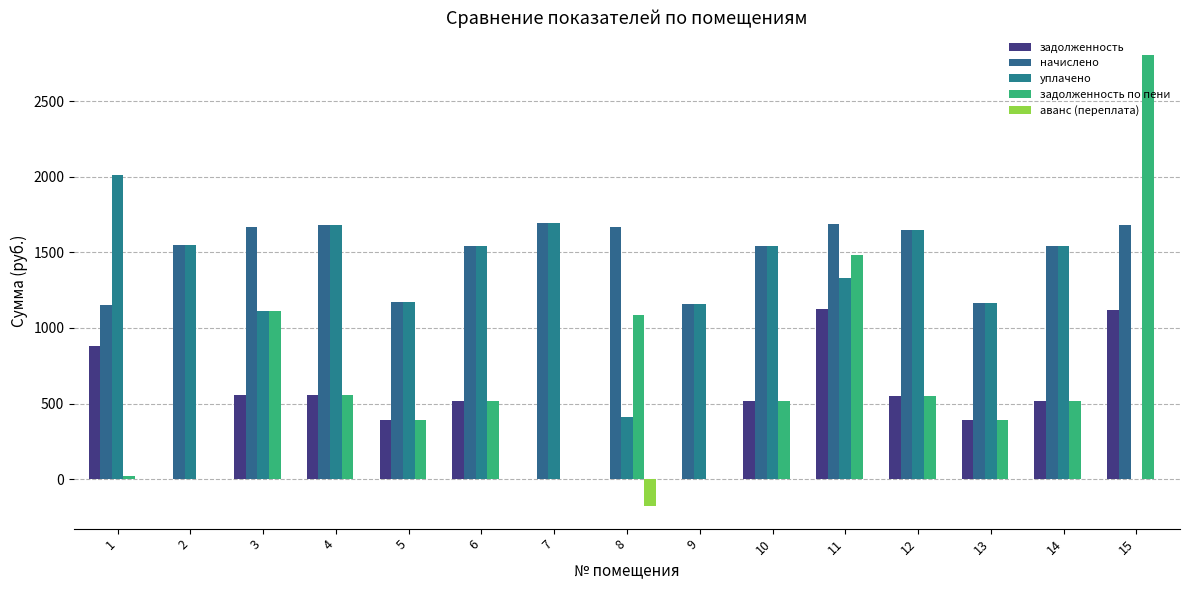

What is the value of the начислено bar at the 9th from the left?

1157.7